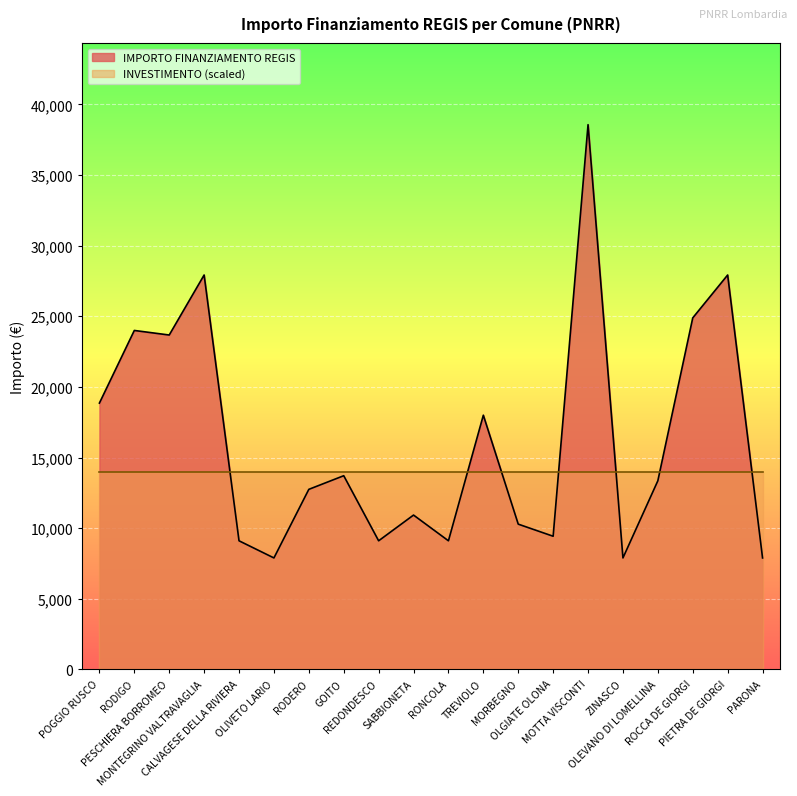

List the labels in order of value, smallest first.

OLIVETO LARIO, ZINASCO, PARONA, CALVAGESE DELLA RIVIERA, REDONDESCO, RONCOLA, OLGIATE OLONA, MORBEGNO, SABBIONETA, RODERO, OLEVANO DI LOMELLINA, GOITO, TREVIOLO, POGGIO RUSCO, PESCHIERA BORROMEO, RODIGO, ROCCA DE GIORGI, MONTEGRINO VALTRAVAGLIA, PIETRA DE GIORGI, MOTTA VISCONTI